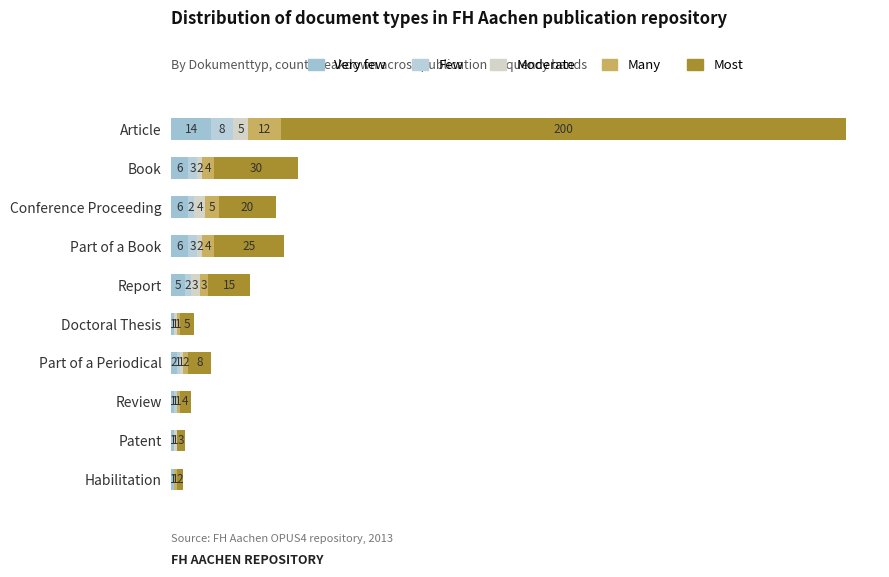

Which series has the widest spread of values?

Most